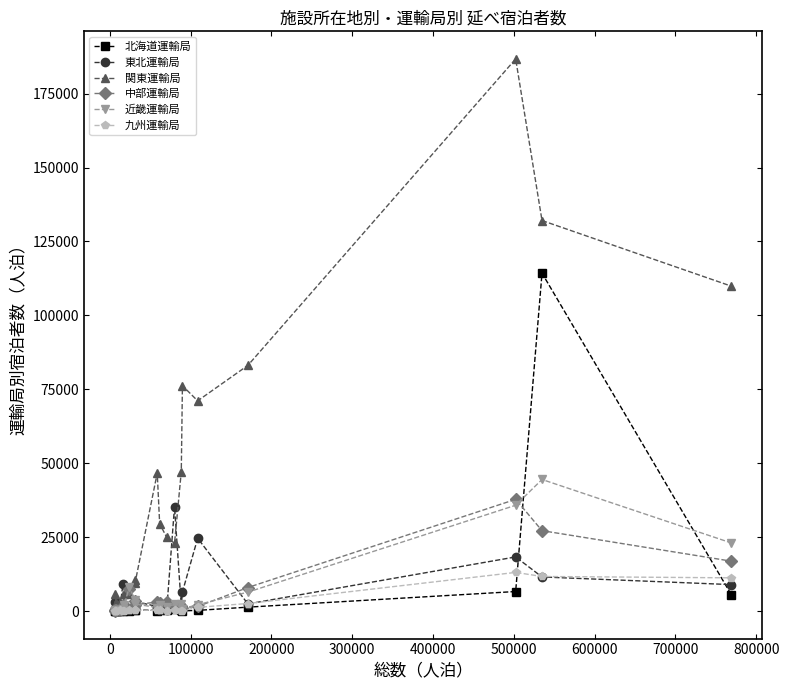

True or false: 九州運輸局 has more than 2 interior local peaks.

True